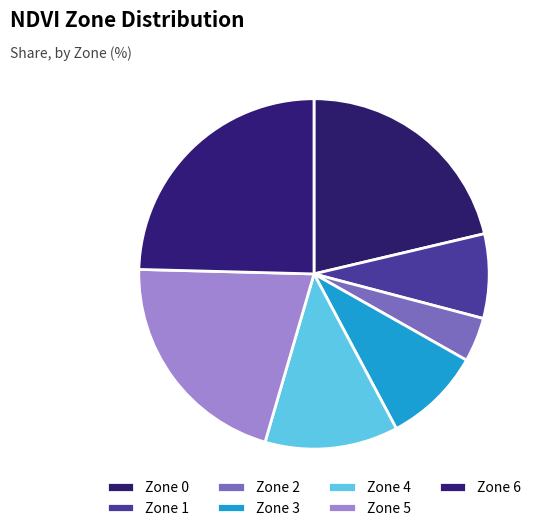

Which has a higher value, Zone 1 or Zone 4?

Zone 4